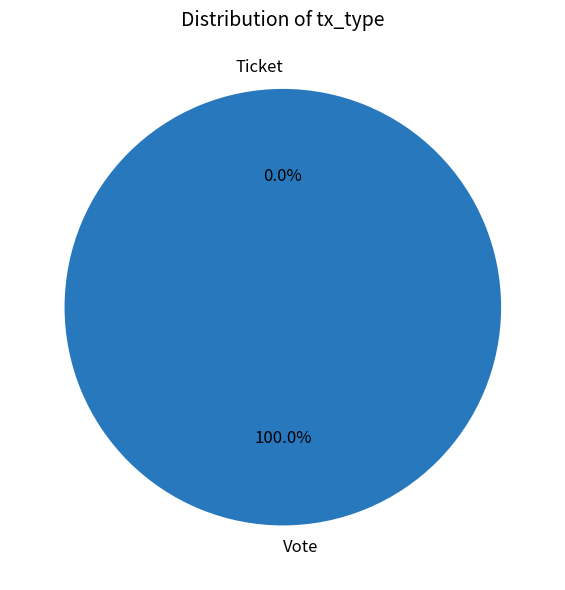

Count the number of slices in the pie.

2